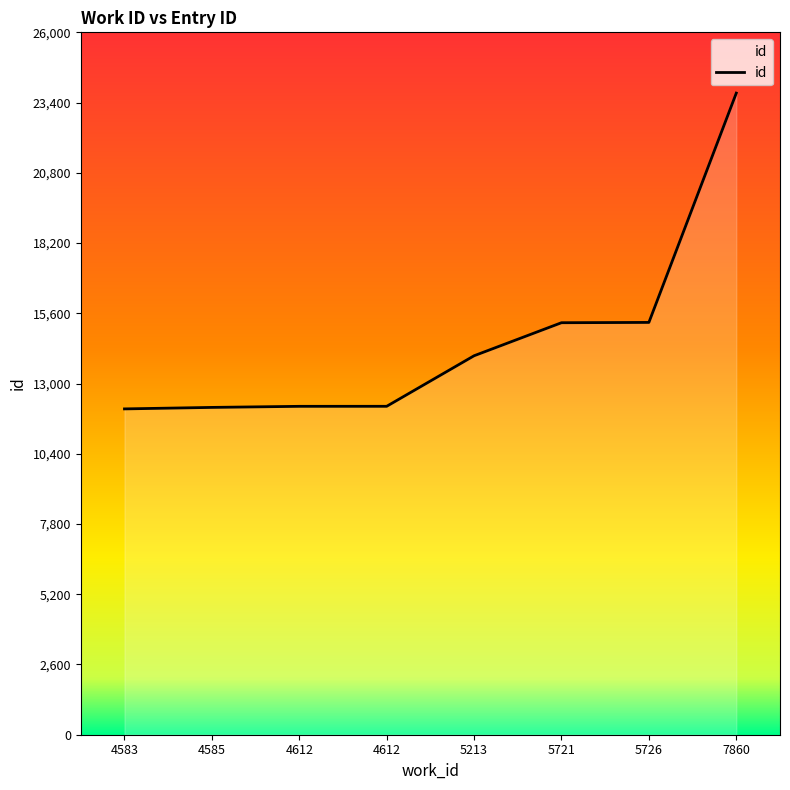

What is the average value?

14598